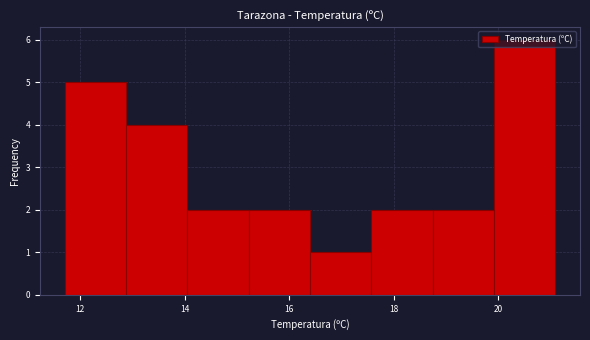

Reading left to right, transcribe this chart: for each bar, give the range it covers on the x-axis and its height. Neither the bar edges nor the heights are printed on the chart, so give them approximately, as read against the axes.

11.8 to 12.8: 5
12.8 to 14.0: 4
14.0 to 15.2: 2
15.2 to 16.4: 2
16.4 to 17.6: 1
17.6 to 18.8: 2
18.8 to 20.0: 2
20.0 to 21.2: 6